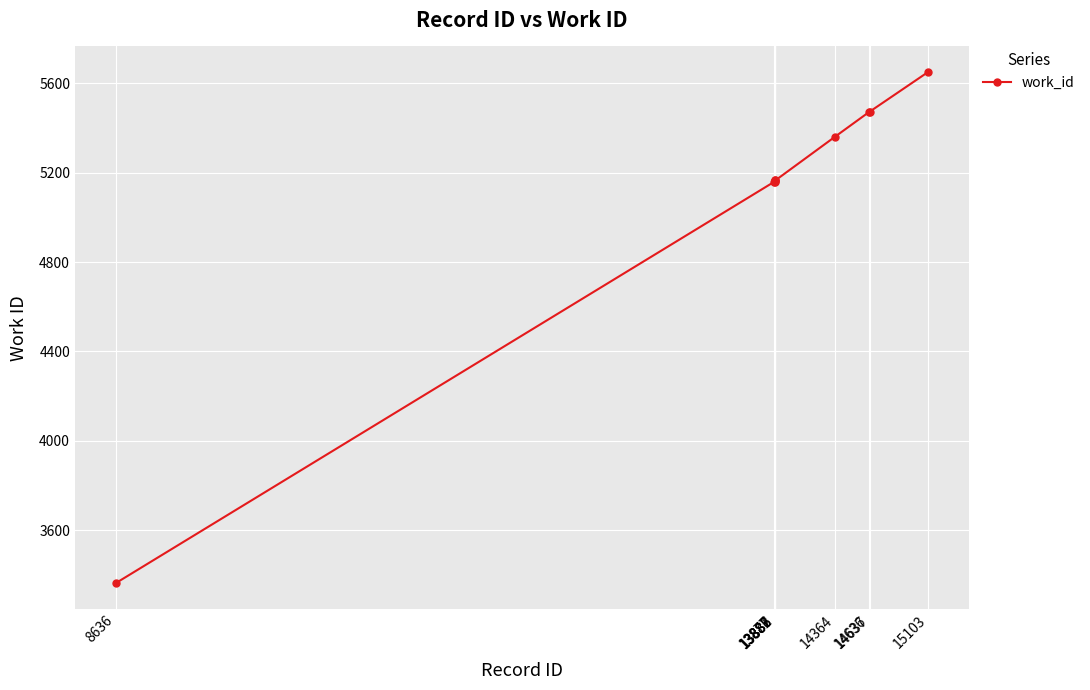

What is the difference between the second highest and minimum values?

2111